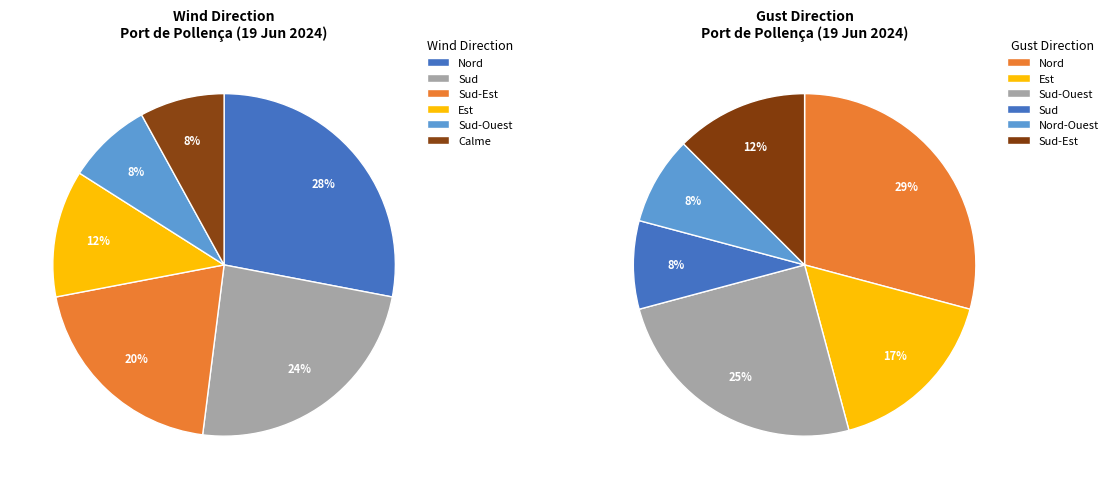

Is it true that Calme is 13% of the pie?

False